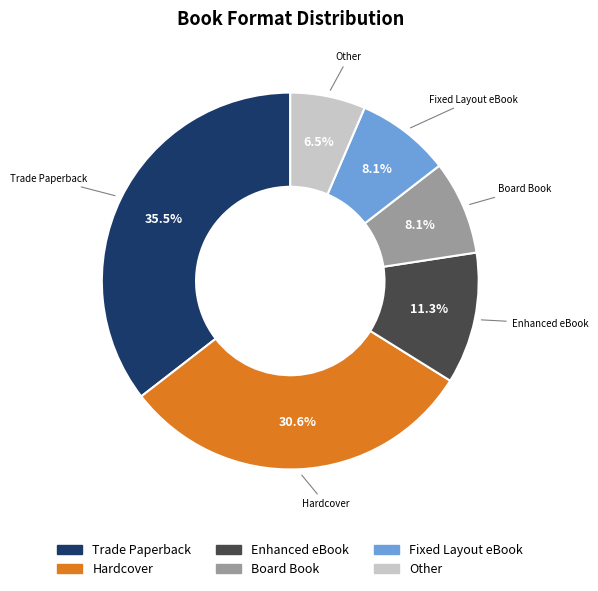

Does any single category account for the majority?

No